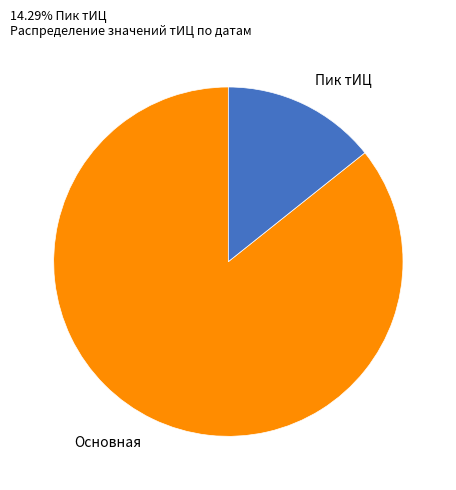

Which category has the biggest portion of the pie?

Основная